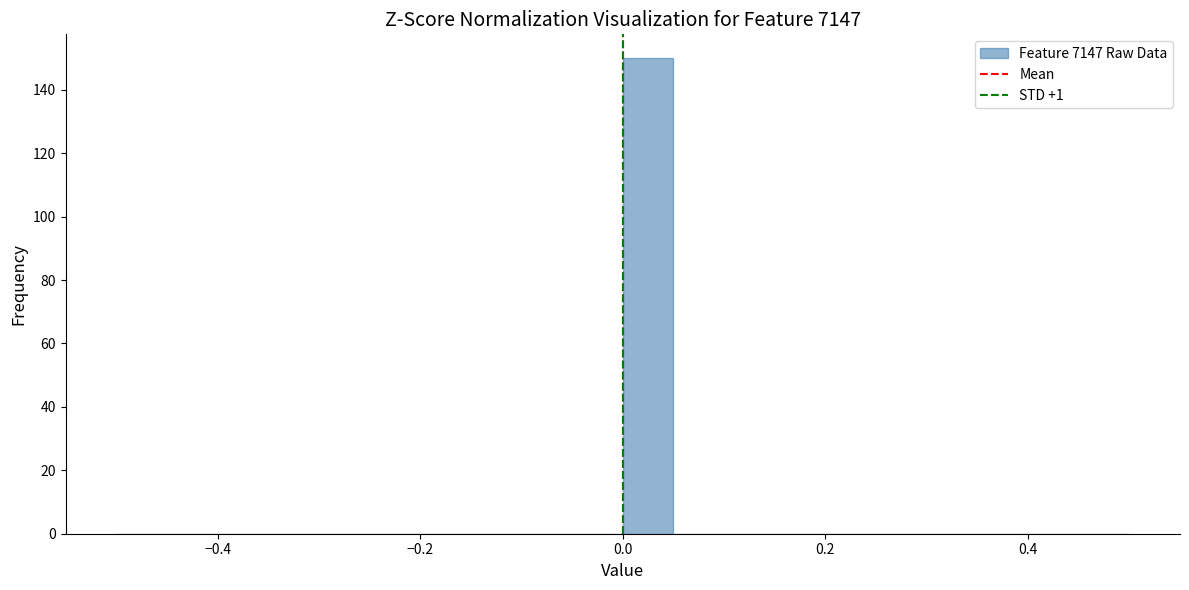

Around what value on the x-axis is the tallest bar? Give the approximate position of its centre, as read against the axis.

0.02